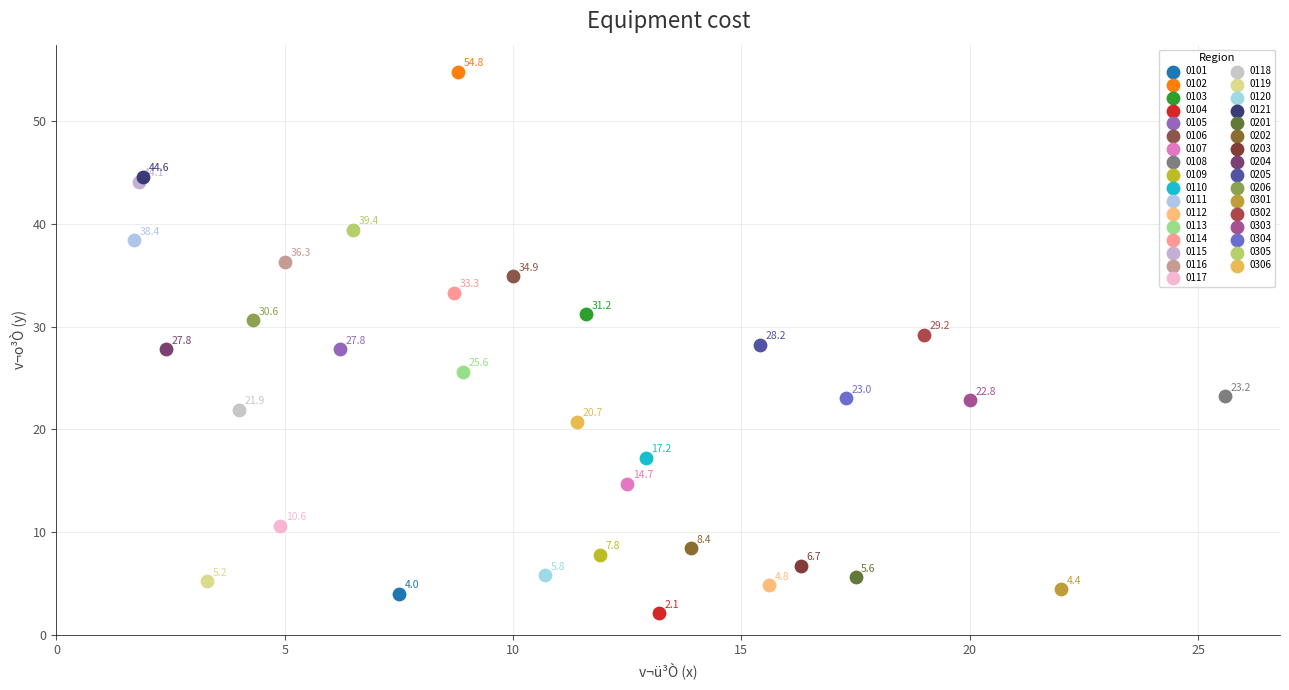

What are all the series names shown in the legend?

0101, 0102, 0103, 0104, 0105, 0106, 0107, 0108, 0109, 0110, 0111, 0112, 0113, 0114, 0115, 0116, 0117, 0118, 0119, 0120, 0121, 0201, 0202, 0203, 0204, 0205, 0206, 0301, 0302, 0303, 0304, 0305, 0306